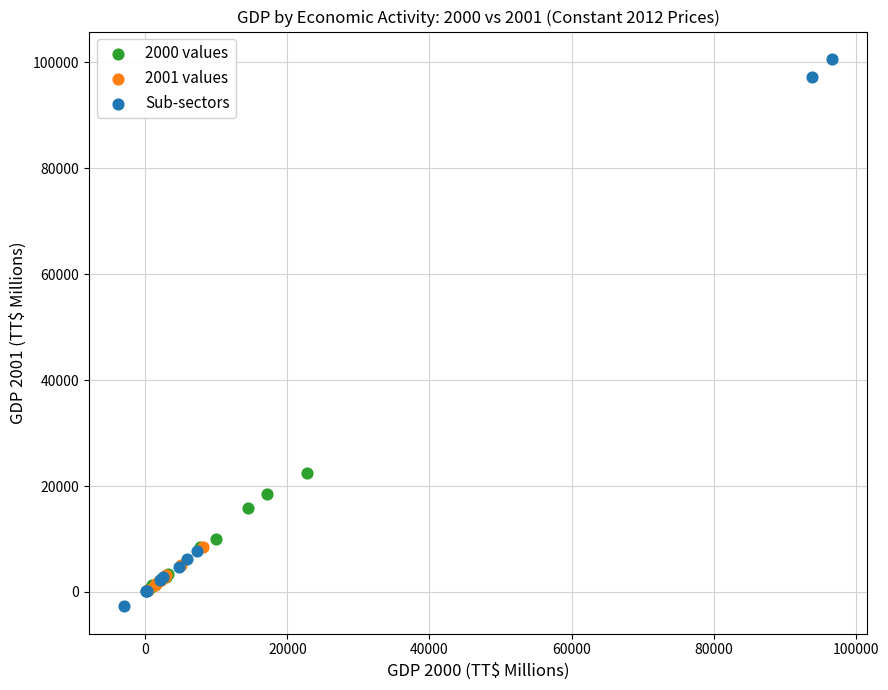

Which series reaches the maximum Y coordinate?

Sub-sectors